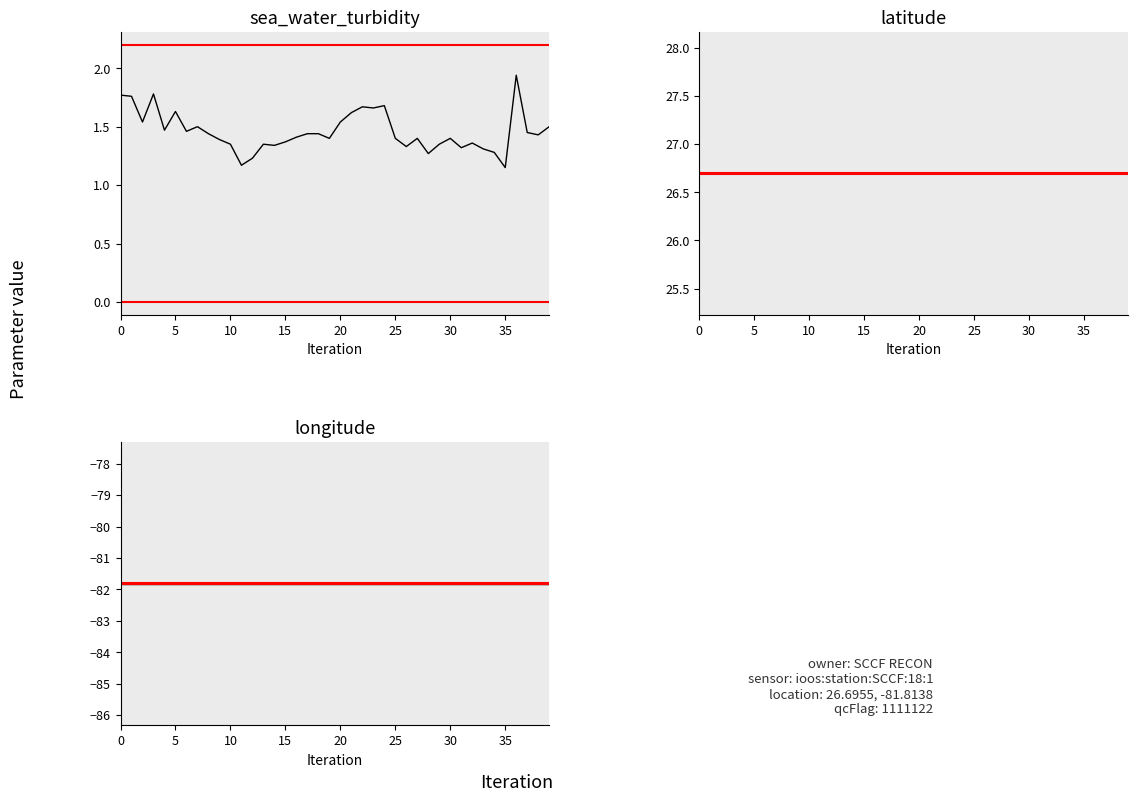

Reading right to left, list all the values displayed in this chart.

sea_water_turbidity: 1.5	1.4	1.4	1.9	1.1	1.3	1.3	1.4	1.3	1.4	1.4	1.3	1.4	1.3	1.4	1.7	1.7	1.7	1.6	1.5	1.4	1.4	1.4	1.4	1.4	1.3	1.4	1.2	1.2	1.4	1.4	1.4	1.5	1.5	1.6	1.5	1.8	1.5	1.8	1.8
latitude: 26.7	26.7	26.7	26.7	26.7	26.7	26.7	26.7	26.7	26.7	26.7	26.7	26.7	26.7	26.7	26.7	26.7	26.7	26.7	26.7	26.7	26.7	26.7	26.7	26.7	26.7	26.7	26.7	26.7	26.7	26.7	26.7	26.7	26.7	26.7	26.7	26.7	26.7	26.7	26.7
longitude: -81.8	-81.8	-81.8	-81.8	-81.8	-81.8	-81.8	-81.8	-81.8	-81.8	-81.8	-81.8	-81.8	-81.8	-81.8	-81.8	-81.8	-81.8	-81.8	-81.8	-81.8	-81.8	-81.8	-81.8	-81.8	-81.8	-81.8	-81.8	-81.8	-81.8	-81.8	-81.8	-81.8	-81.8	-81.8	-81.8	-81.8	-81.8	-81.8	-81.8